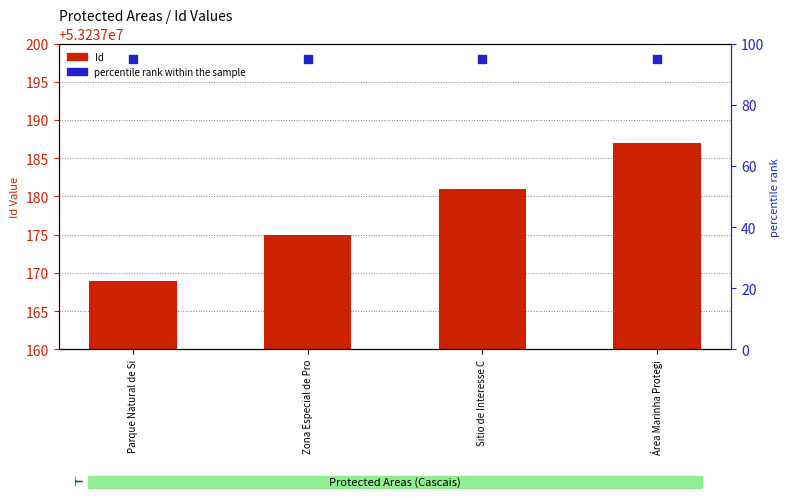

At which category is the sum across all series the highest?

Área Marinha Protegi